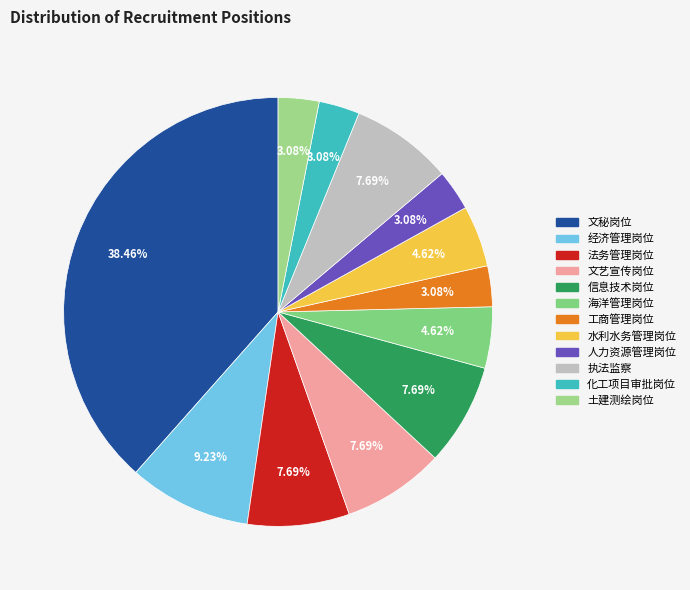

Combined, what portion of the pie is 土建测绘岗位 and 执法监察?

10.8%